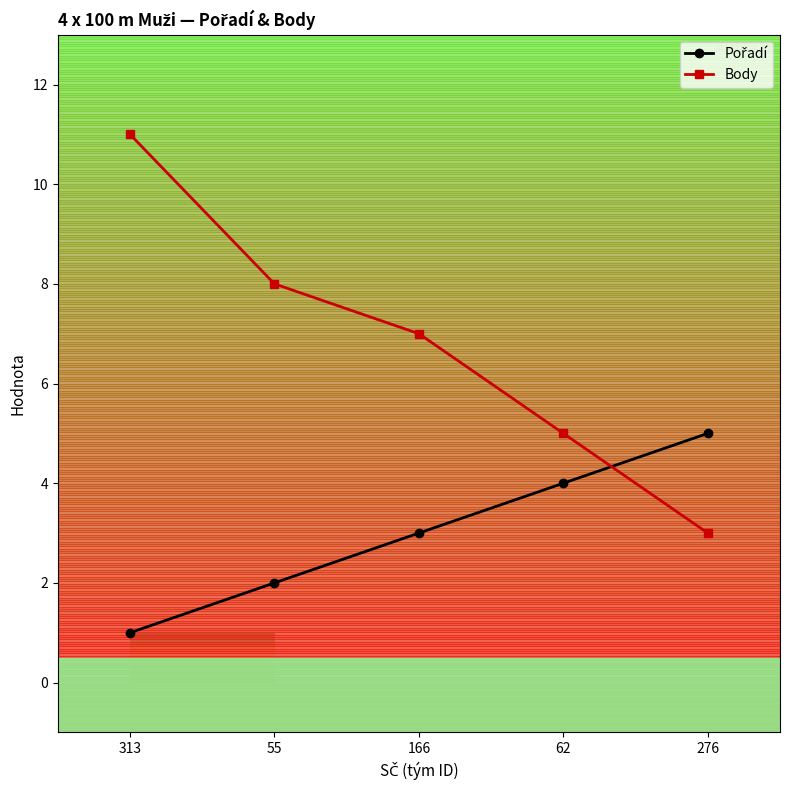

At which label does Body reach its peak?

313